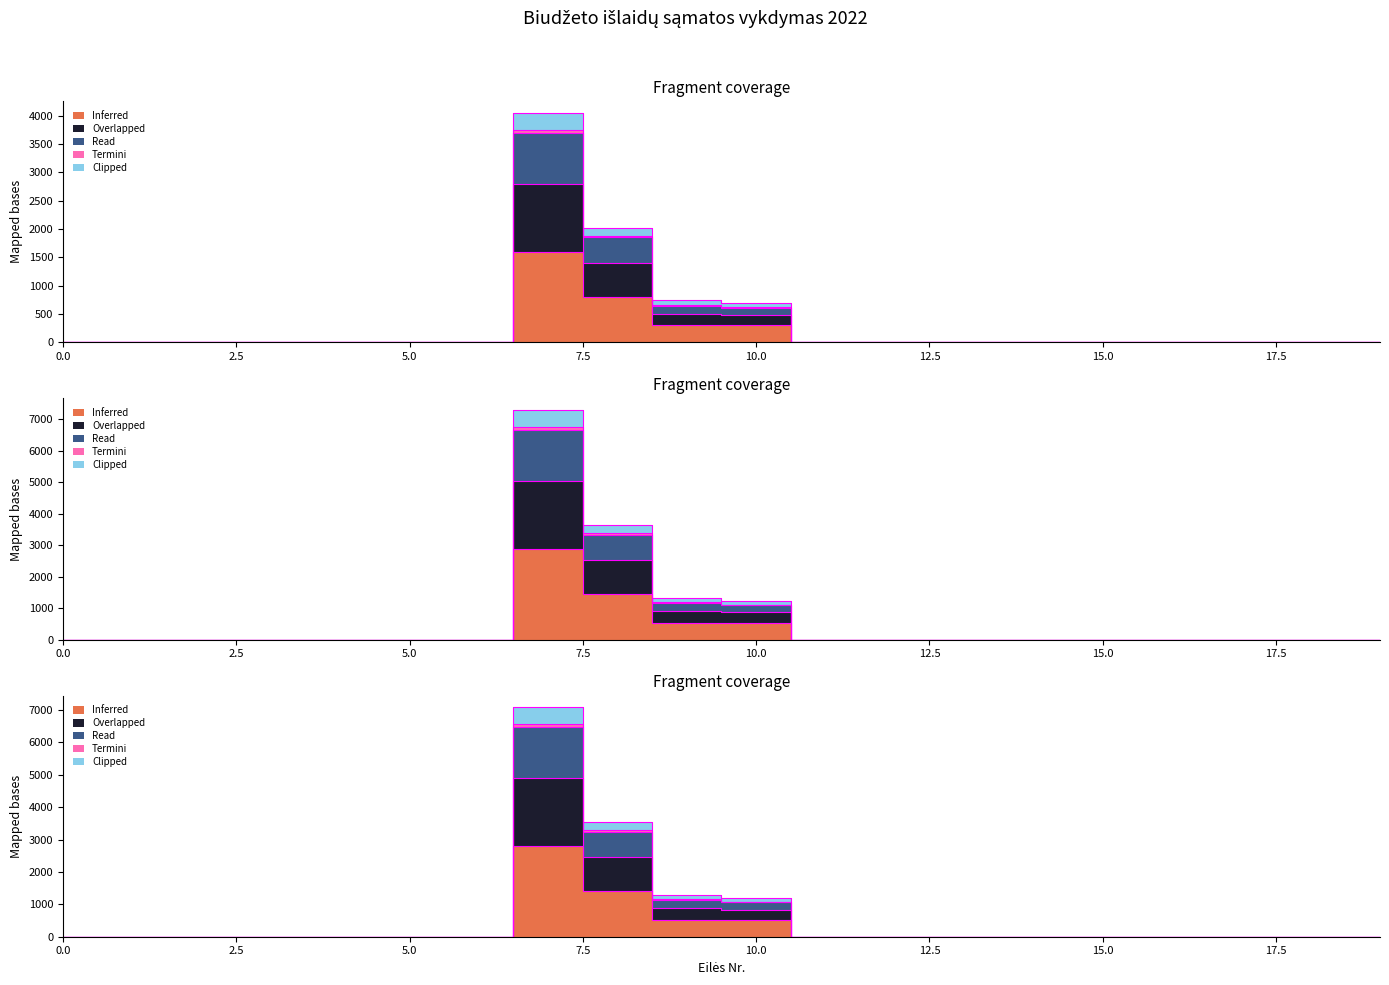

What are all the series names shown in the legend?

Inferred, Overlapped, Read, Termini, Clipped